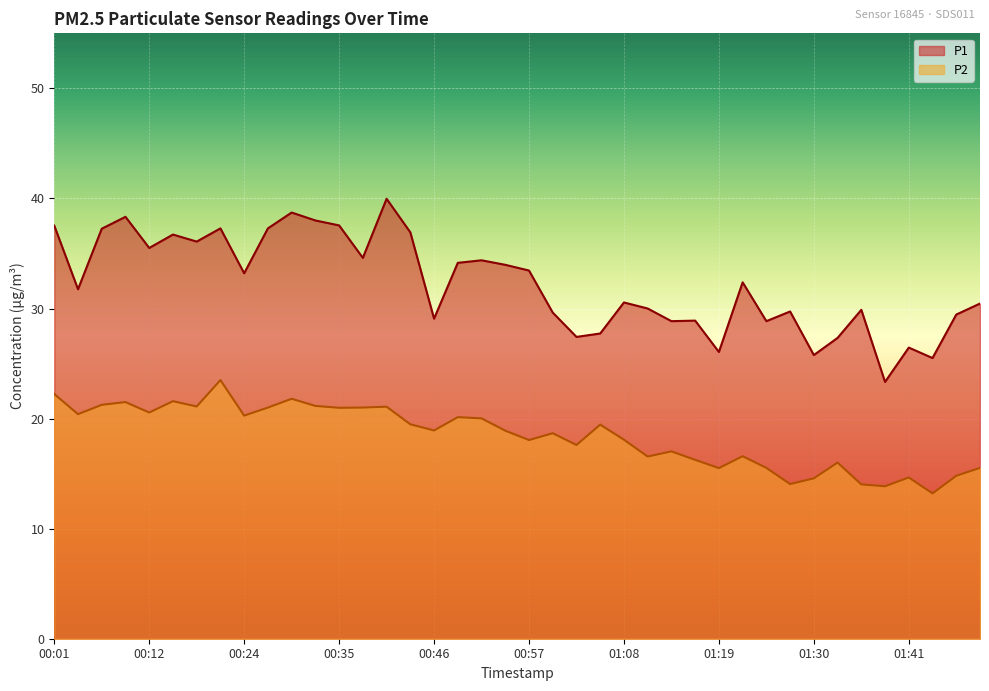

True or false: P1 and P2 intersect in this chart.

False